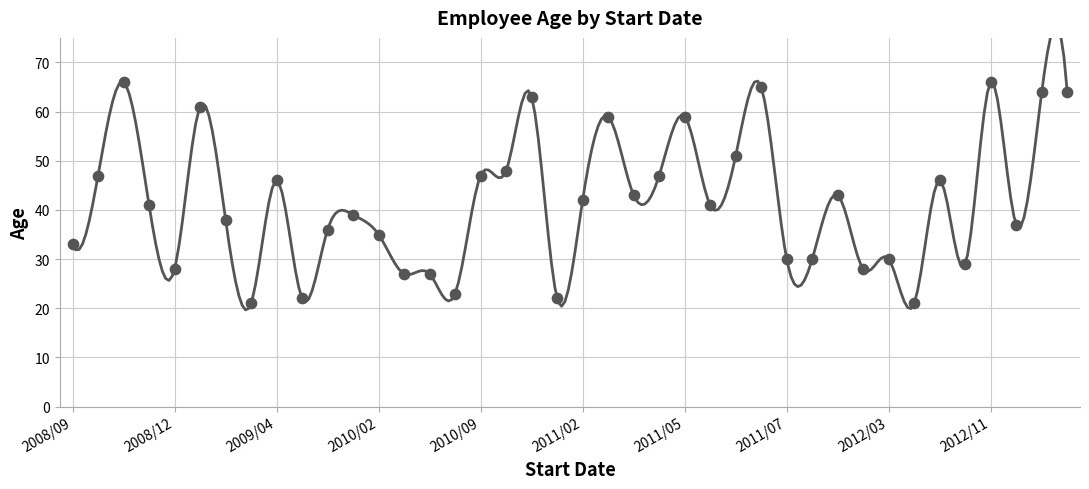

What is the ratio of the value at 2011/06/02 to the value at 2011/05/07?

0.7